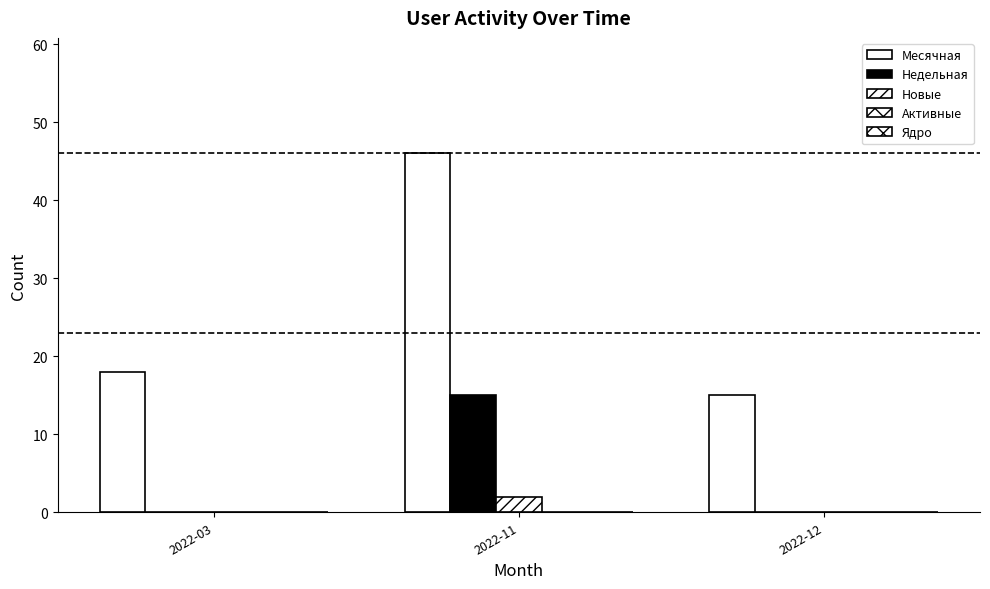

Between 2022-11 and 2022-12, which series saw the biggest shift?

Месячная